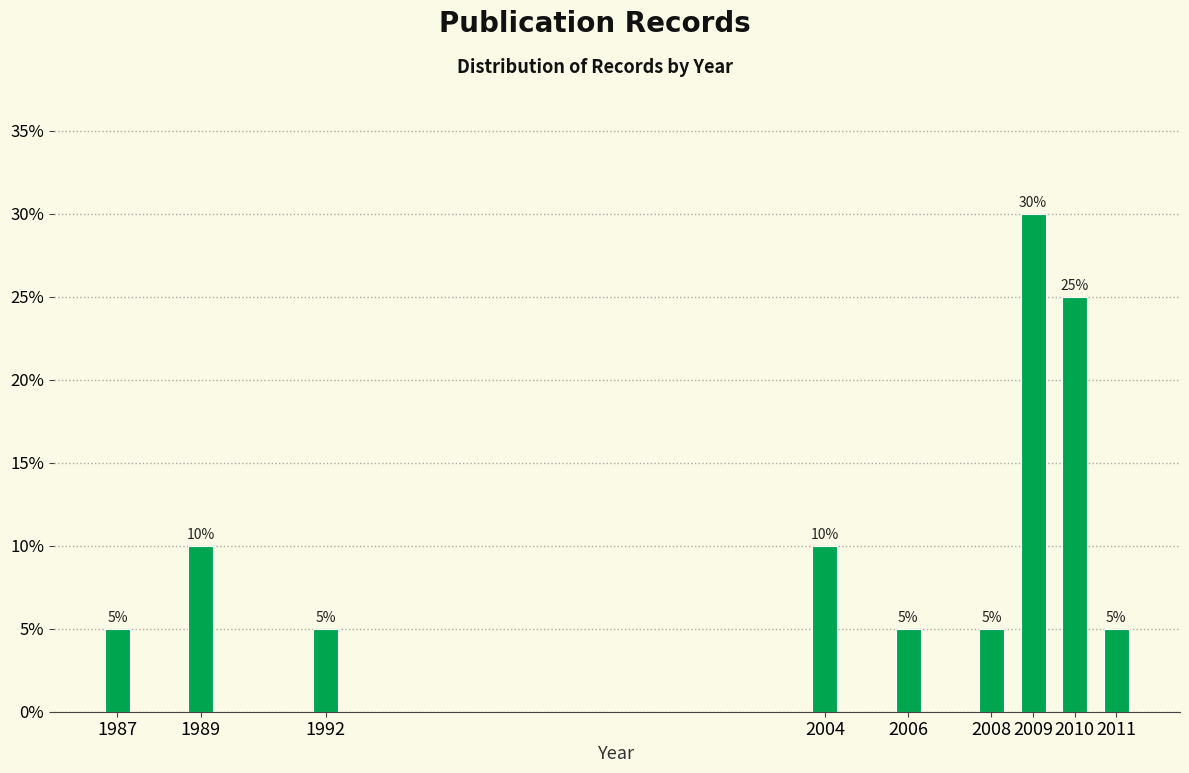

Reading left to right, transcribe all the data shown in this chart.

1987=5	1989=10	1992=5	2004=10	2006=5	2008=5	2009=30	2010=25	2011=5